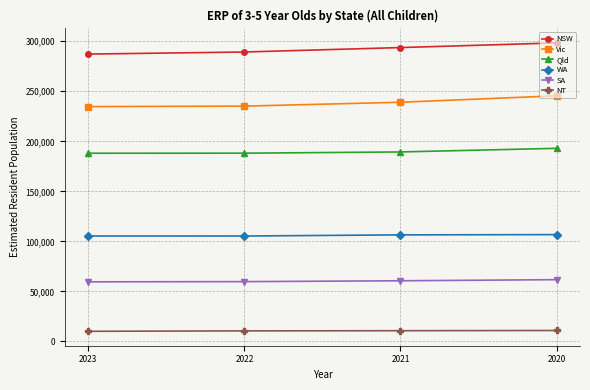

What is the spread (max minus min) of values at 2020?

287488